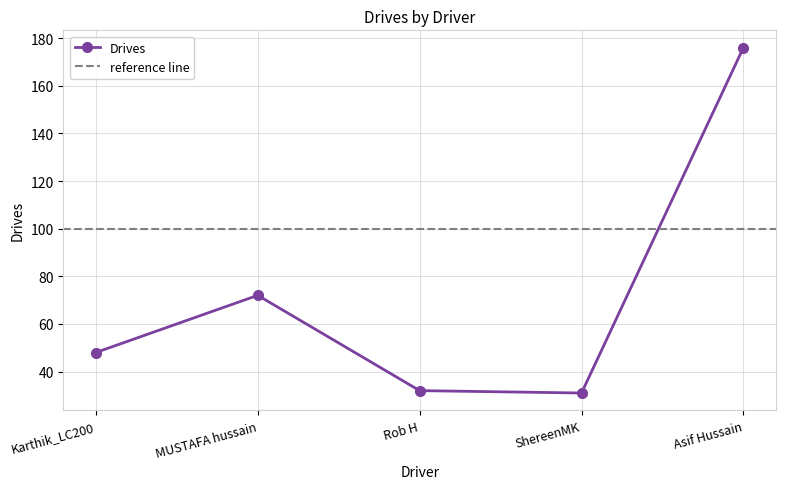

How many lines are shown in the chart?

1